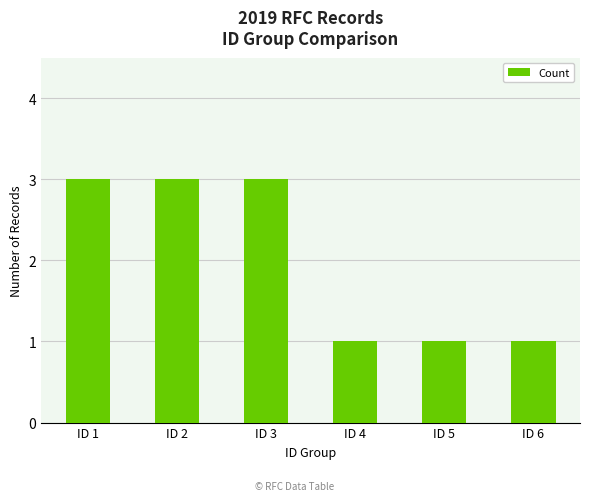

How many bars are there in total?

6